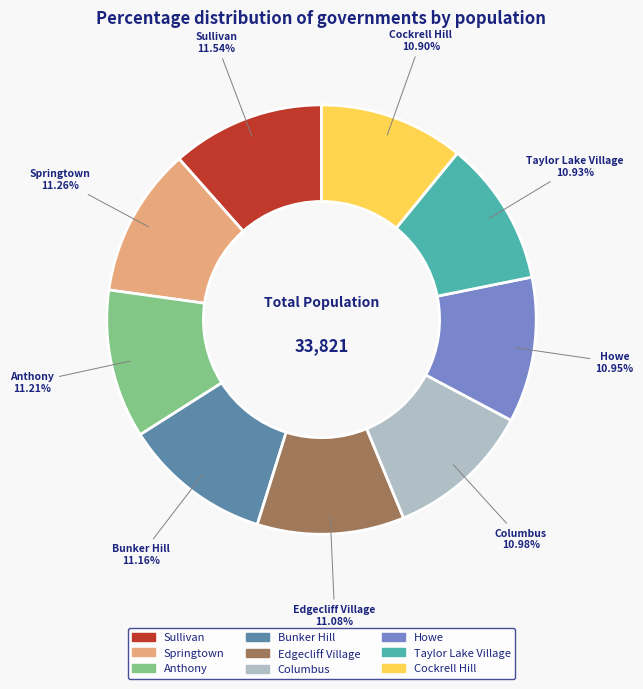

What is the ratio of the value at Cockrell Hill to the value at Taylor Lake Village?

1.0